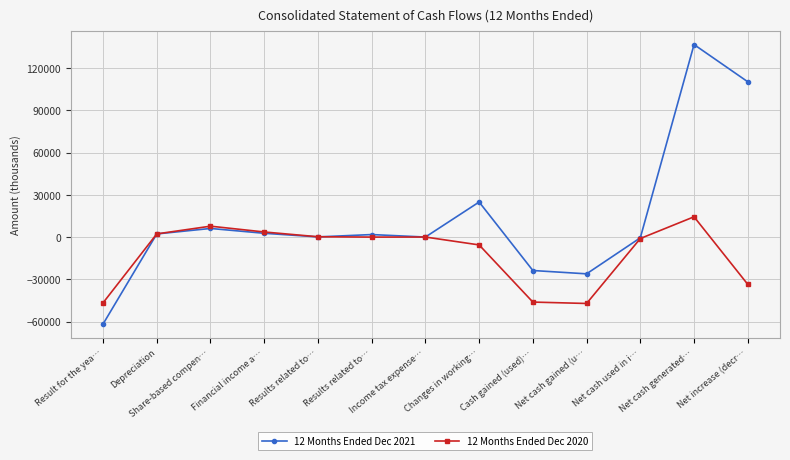

What is the sum of all 12 Months Ended Dec 2021 values?

174002